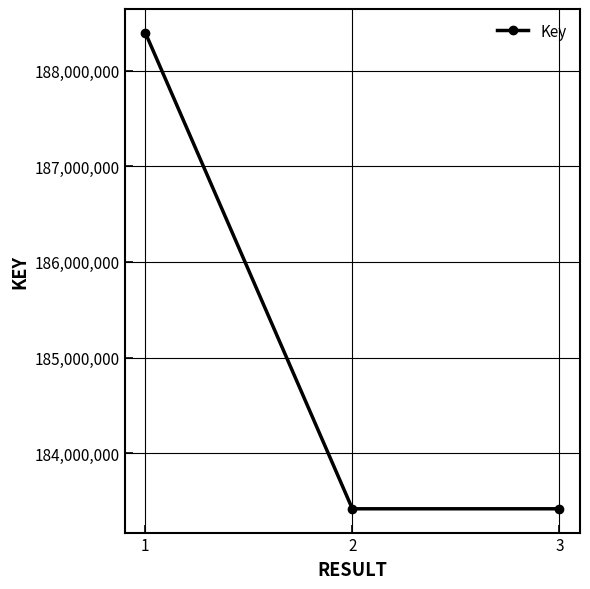

Is it true that the value at 3 is 183420608?

True